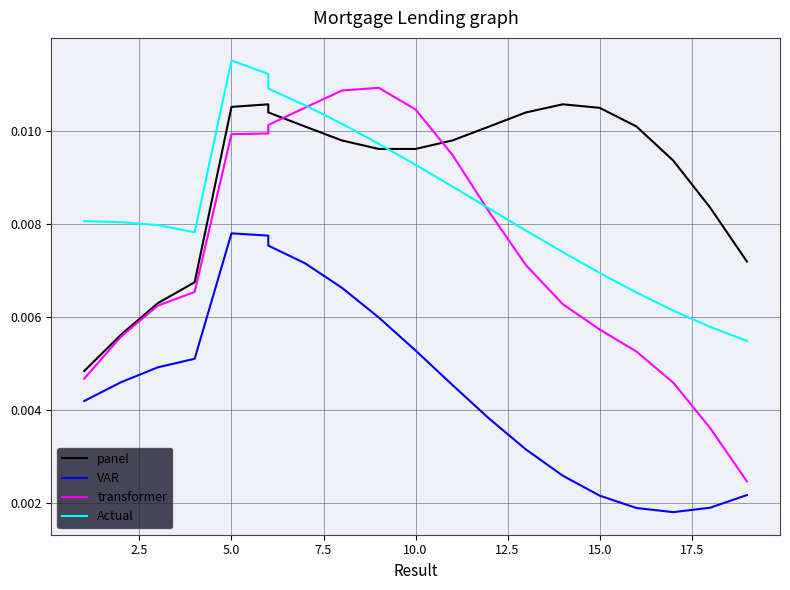

True or false: transformer and VAR intersect in this chart.

False